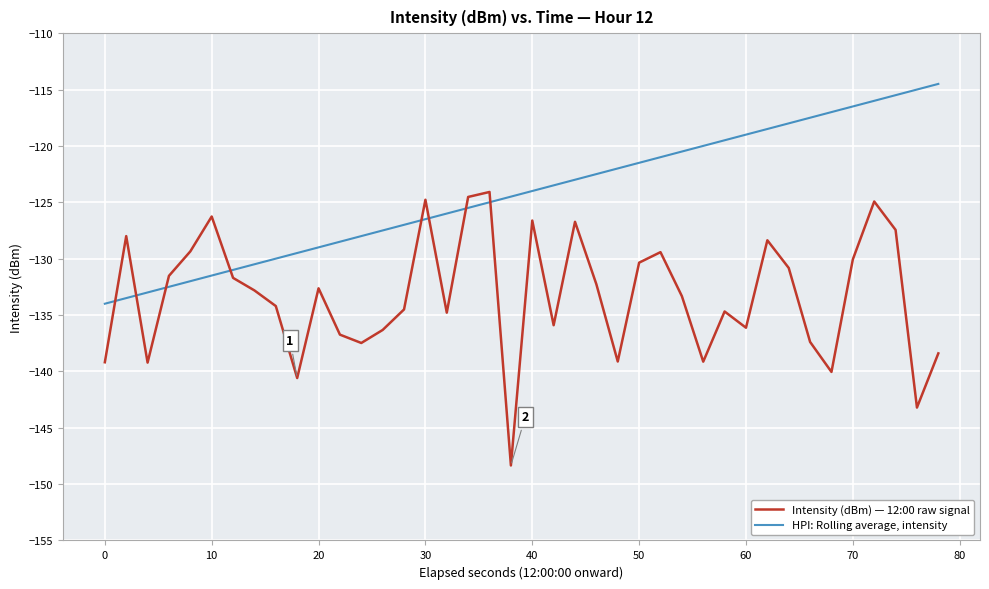

What is the maximum value for Intensity (dBm) — 12:00 raw signal?

-124.1